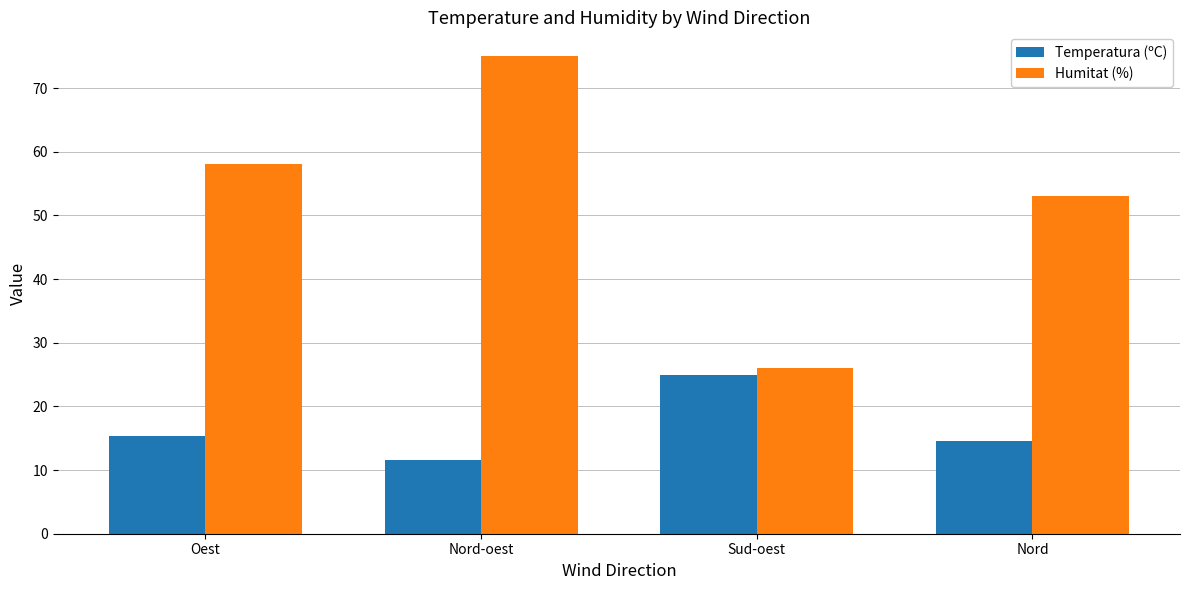

Are the bars grouped side by side (vs. stacked)?

Yes